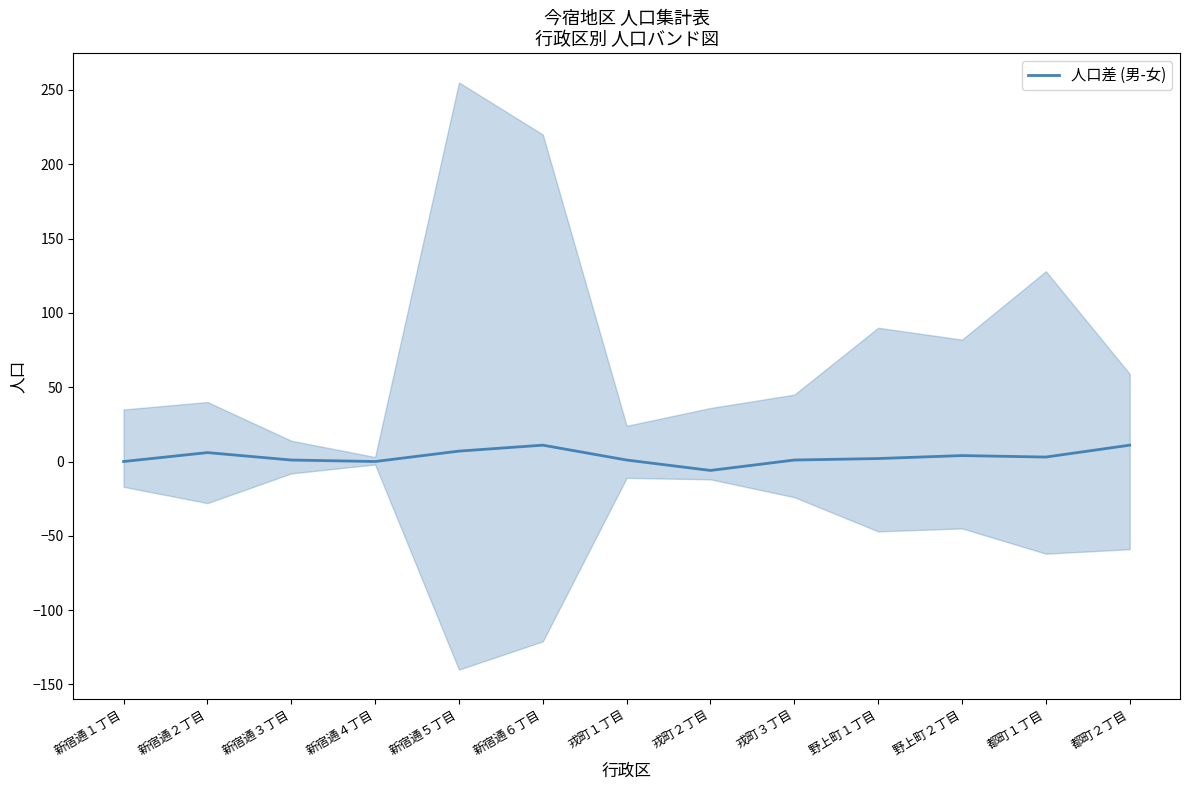

Reading left to right, extract all data points from this chart.

0	6	1	0	7	11	1	-6	1	2	4	3	11